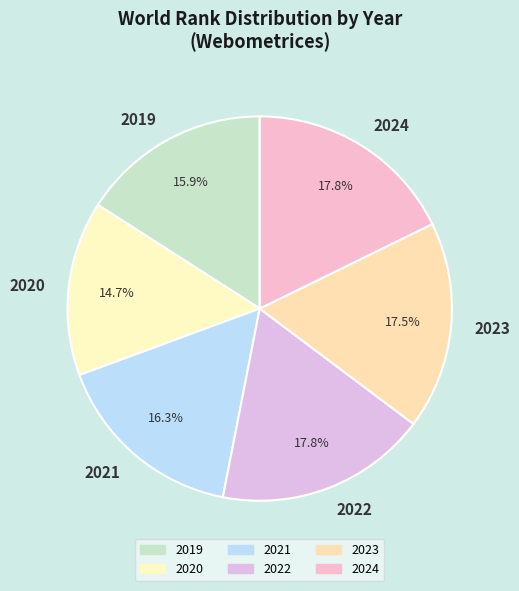

What percentage is the 2020 slice, to the nearest percent?

15%